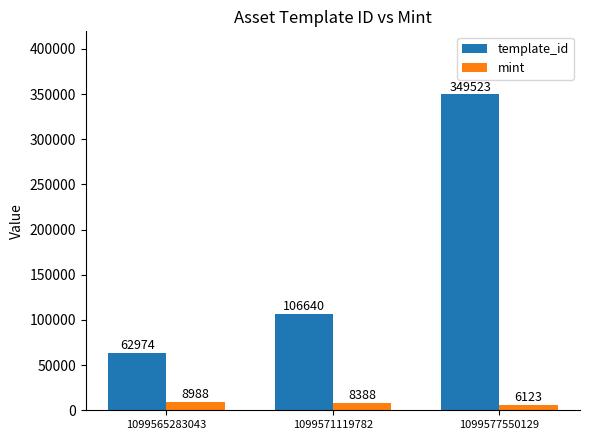

The value of template_id at 1099571119782 is 106640. True or false?

True